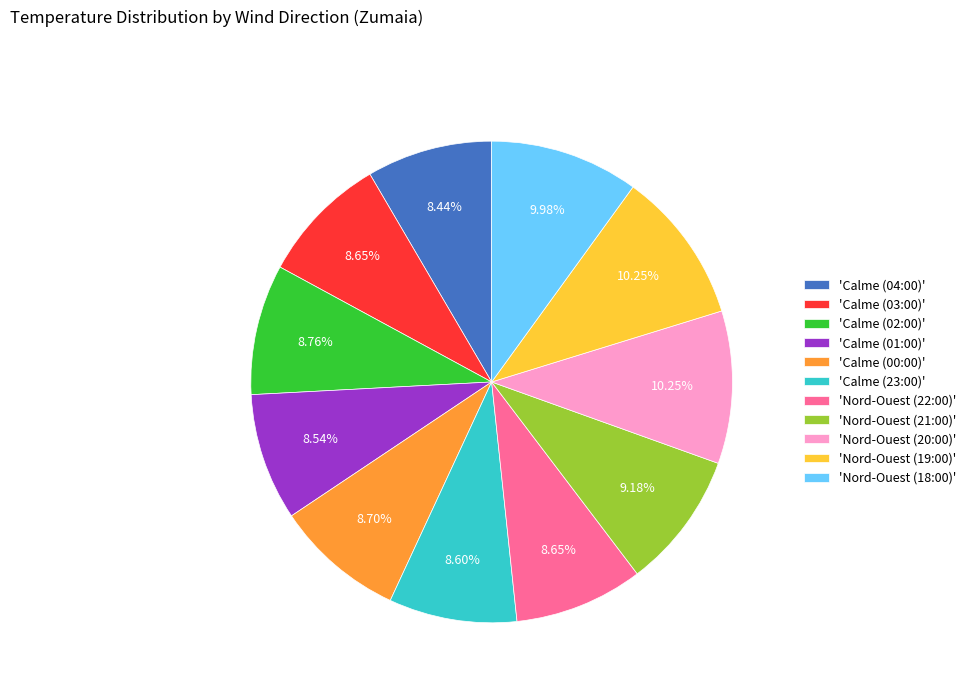

Is the sum of 'Calme (03:00)' and 'Nord-Ouest (18:00)' greater than half?

No